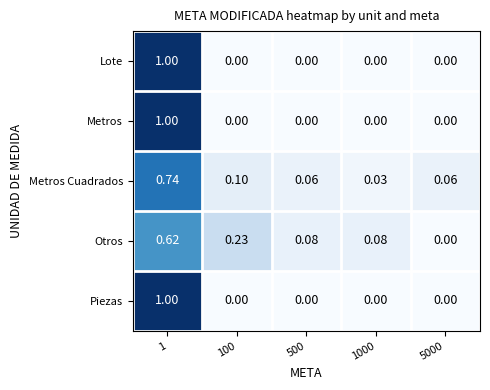

Which series has the largest total across all categories?

Otros